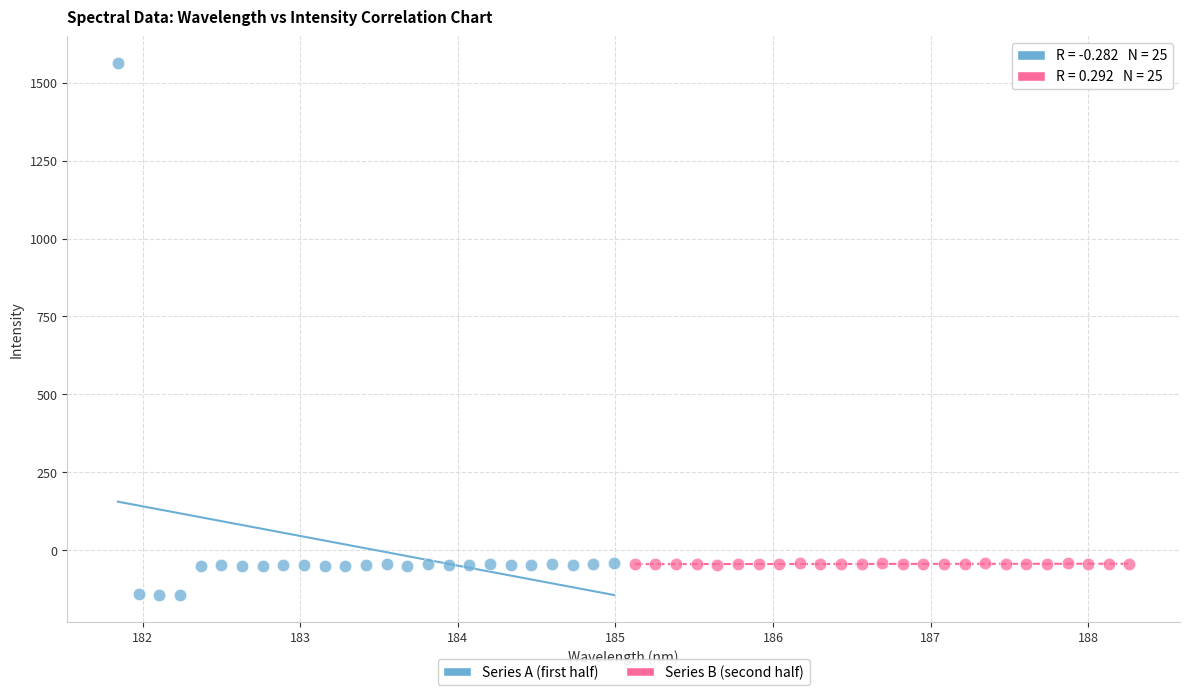

Which series reaches the minimum Y coordinate?

Series A (first half)